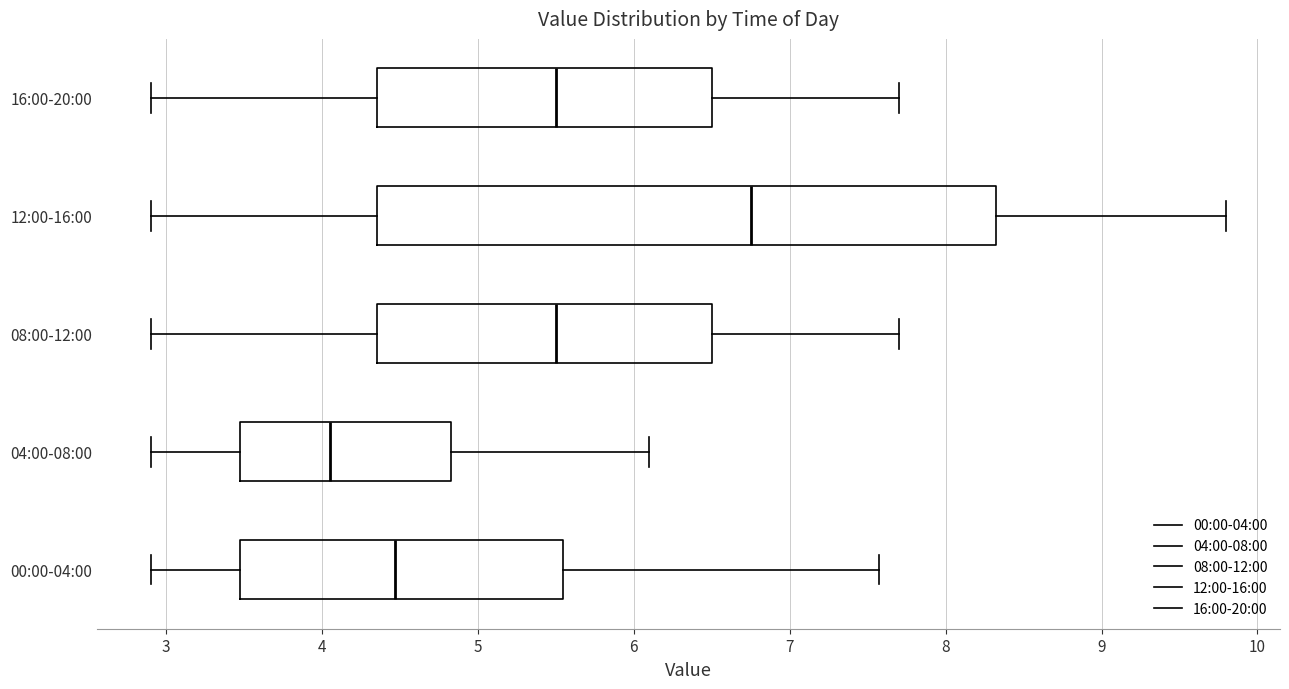

Reading bottom to top, read every box against the x-axis: the position of its median line, the range the box covers, and the ends of its whiskers. The values are not printed on the chart, so give them approximately, as read against the axis.

00:00-04:00: median 4.5, box 3.5 to 5.5, whiskers 2.9 to 7.6
04:00-08:00: median 4.1, box 3.5 to 4.8, whiskers 2.9 to 6.1
08:00-12:00: median 5.5, box 4.4 to 6.5, whiskers 2.9 to 7.7
12:00-16:00: median 6.8, box 4.4 to 8.3, whiskers 2.9 to 9.8
16:00-20:00: median 5.5, box 4.4 to 6.5, whiskers 2.9 to 7.7